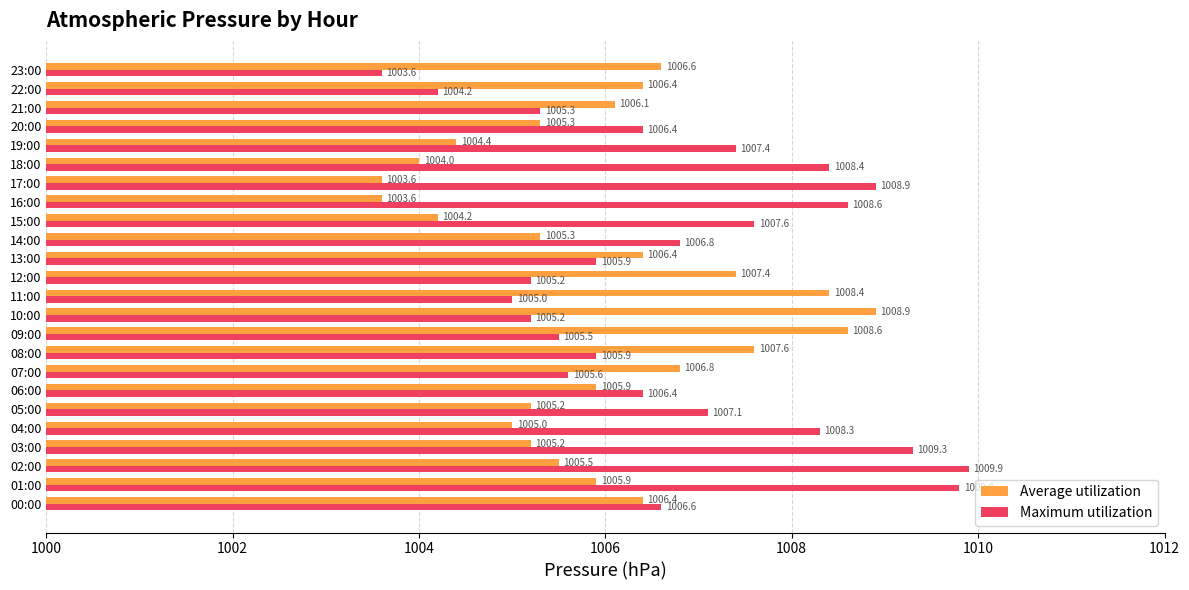

What is the difference between the Average utilization values at 07:00 and 12:00?

0.6